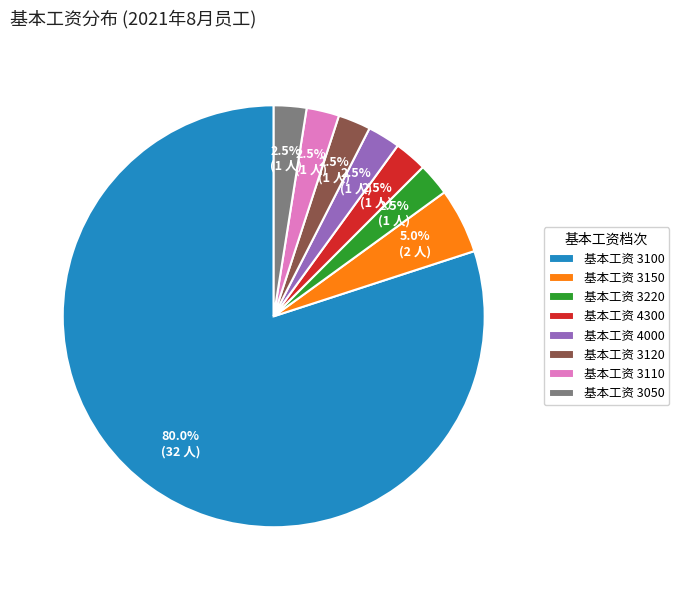

Which category has the biggest portion of the pie?

基本工资 3100